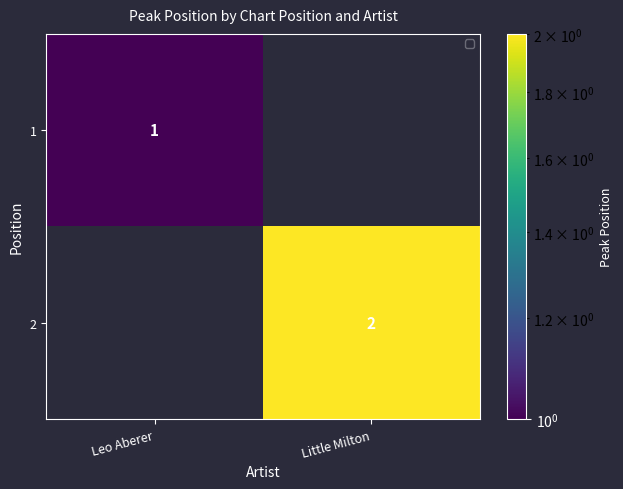

The 1 series shows 0 at Little Milton. True or false?

True